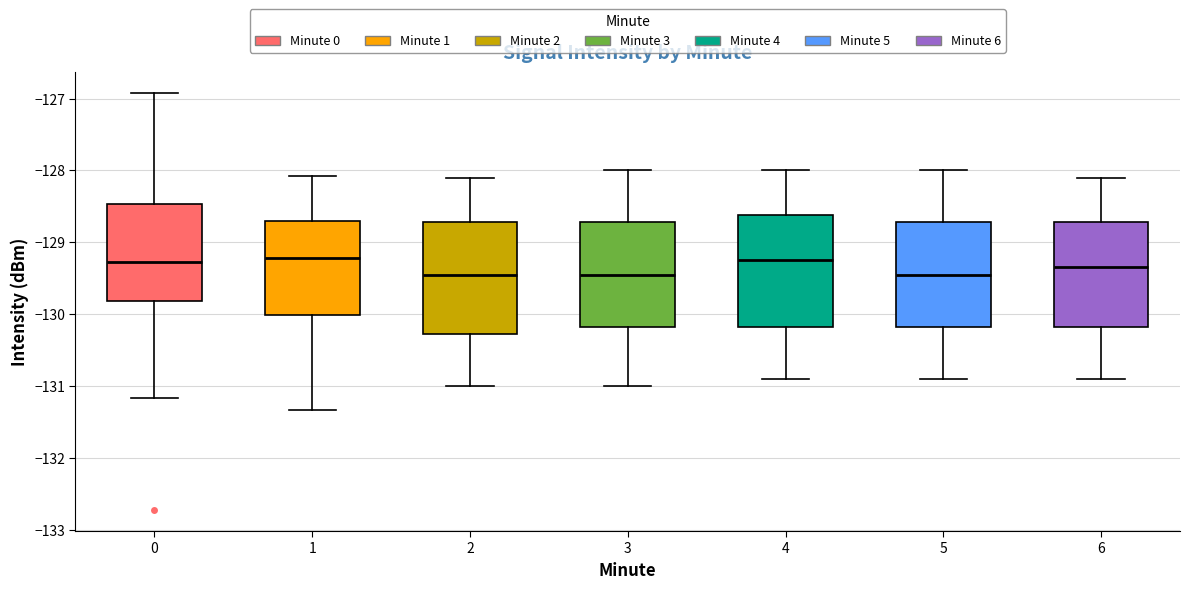

Reading left to right, transcribe this box plot: for each box, give where its median line is, the range the box spans, and where its two whiskers end, as read against the y-axis. The values are not printed on the chart, so give them approximately, as read against the axis.

0: median -129.3, box -129.8 to -128.5, whiskers -131.2 to -126.9
1: median -129.2, box -130.0 to -128.7, whiskers -131.3 to -128.1
2: median -129.4, box -130.3 to -128.7, whiskers -131.0 to -128.1
3: median -129.4, box -130.2 to -128.7, whiskers -131.0 to -128.0
4: median -129.2, box -130.2 to -128.6, whiskers -130.9 to -128.0
5: median -129.4, box -130.2 to -128.7, whiskers -130.9 to -128.0
6: median -129.3, box -130.2 to -128.7, whiskers -130.9 to -128.1